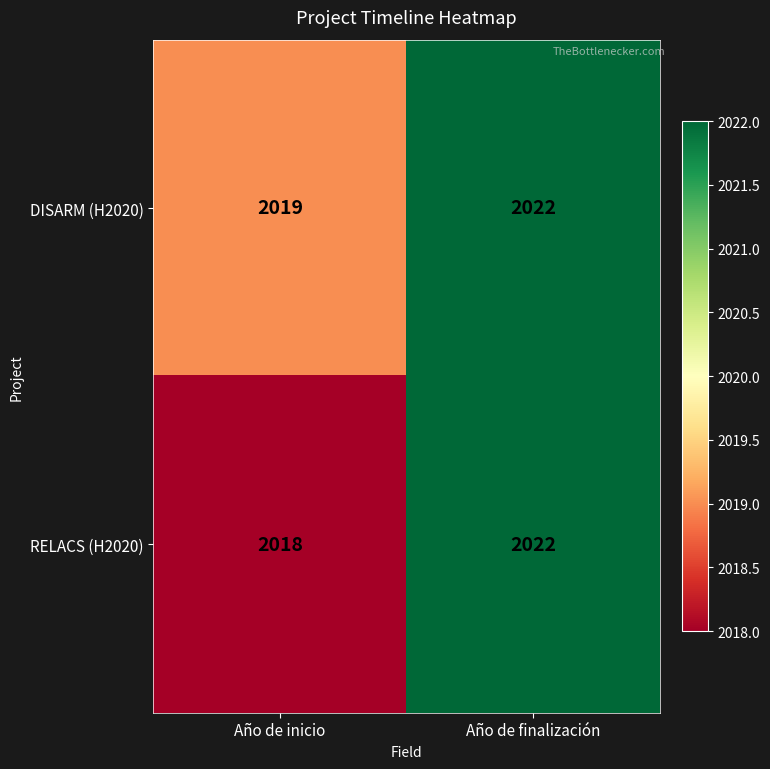

Which category has the highest value in the DISARM (H2020) series?

Año de finalización